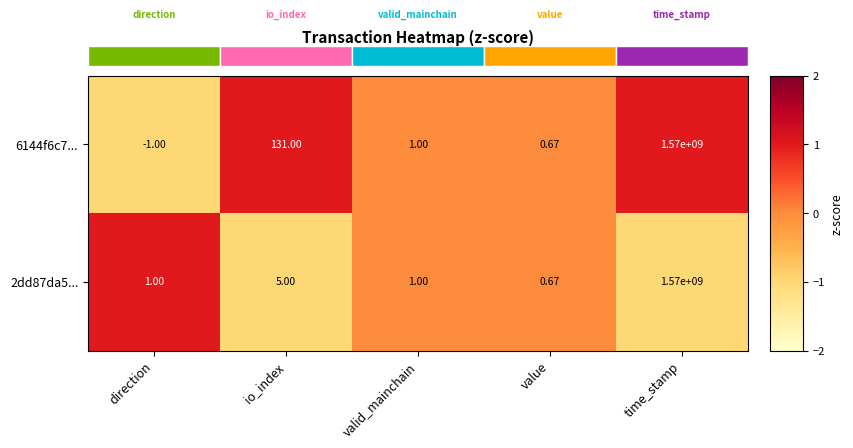

Which category has the highest value in the 2dd87da5... series?

time_stamp